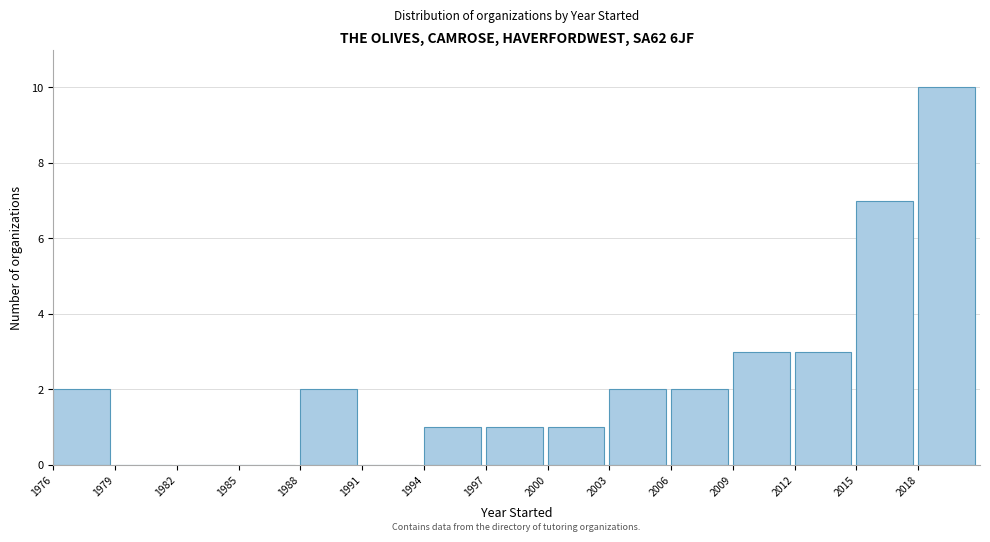

Over which range of the x-axis is the bar tallest?

2018 to 2021